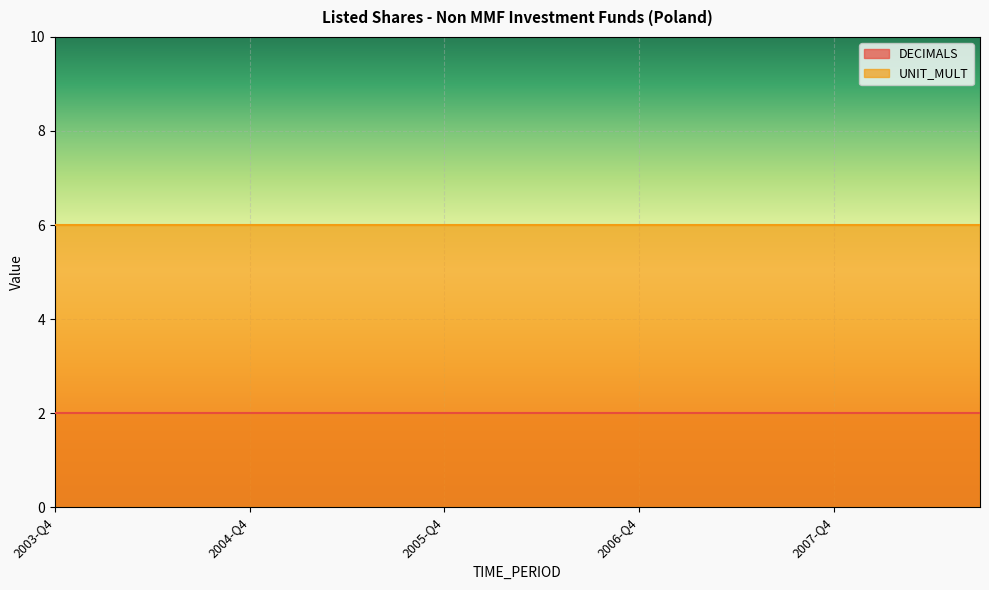

Is it true that UNIT_MULT equals 6 at 2007-Q3?

True